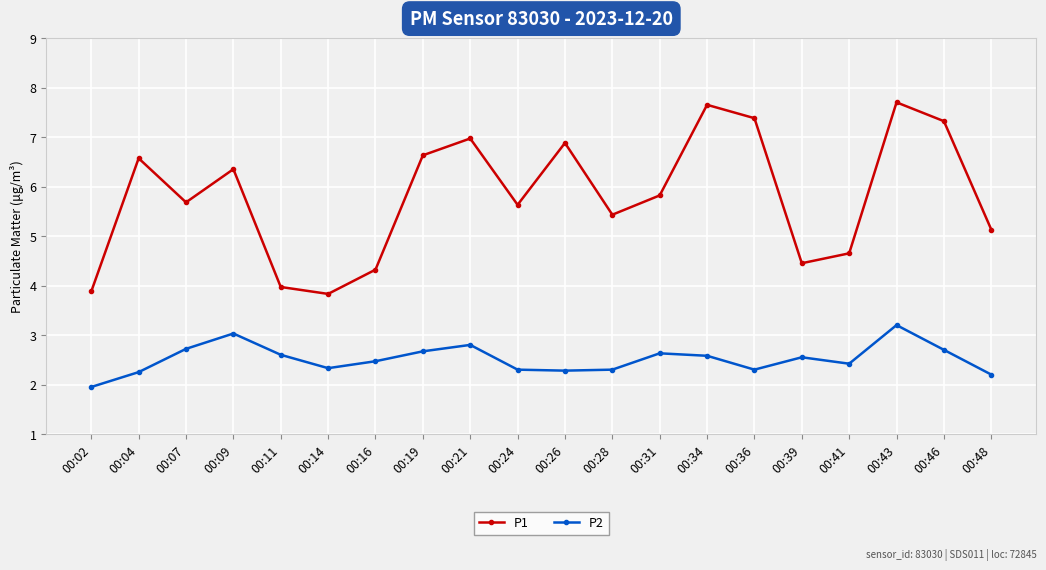

What are all the series names shown in the legend?

P1, P2